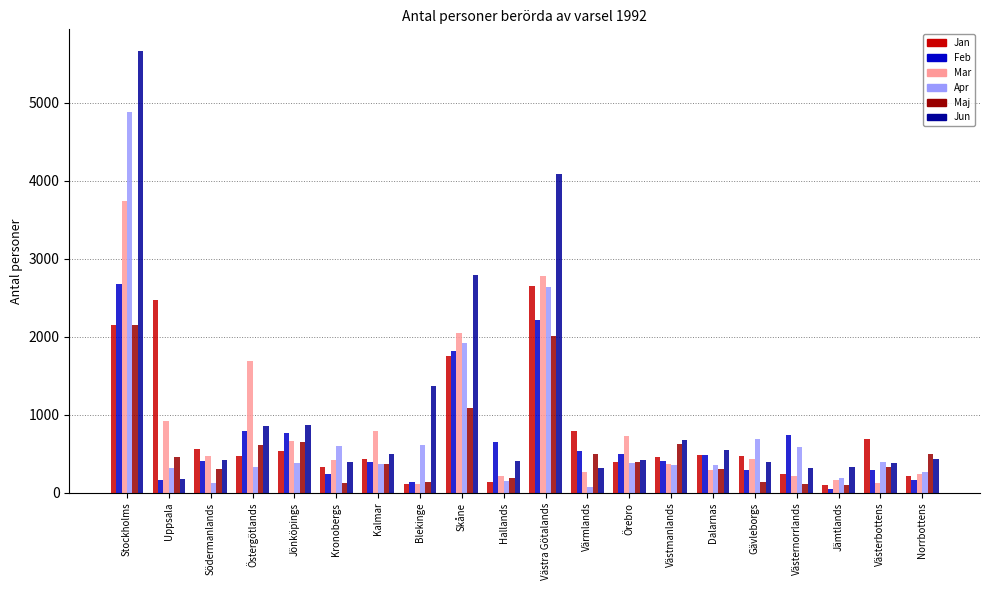

What value does the Mar series have at Jämtlands, to the nearest 50?

150